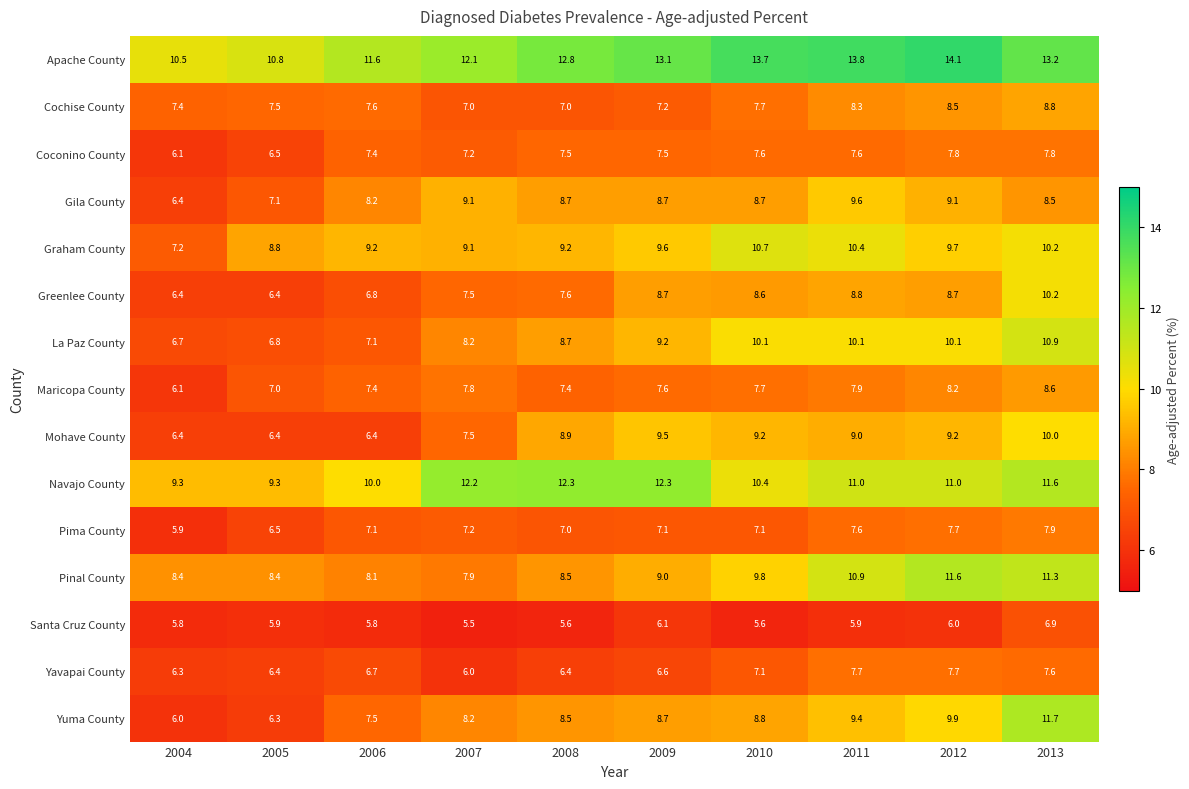

At which category does the chart reach its peak across all series?

2012